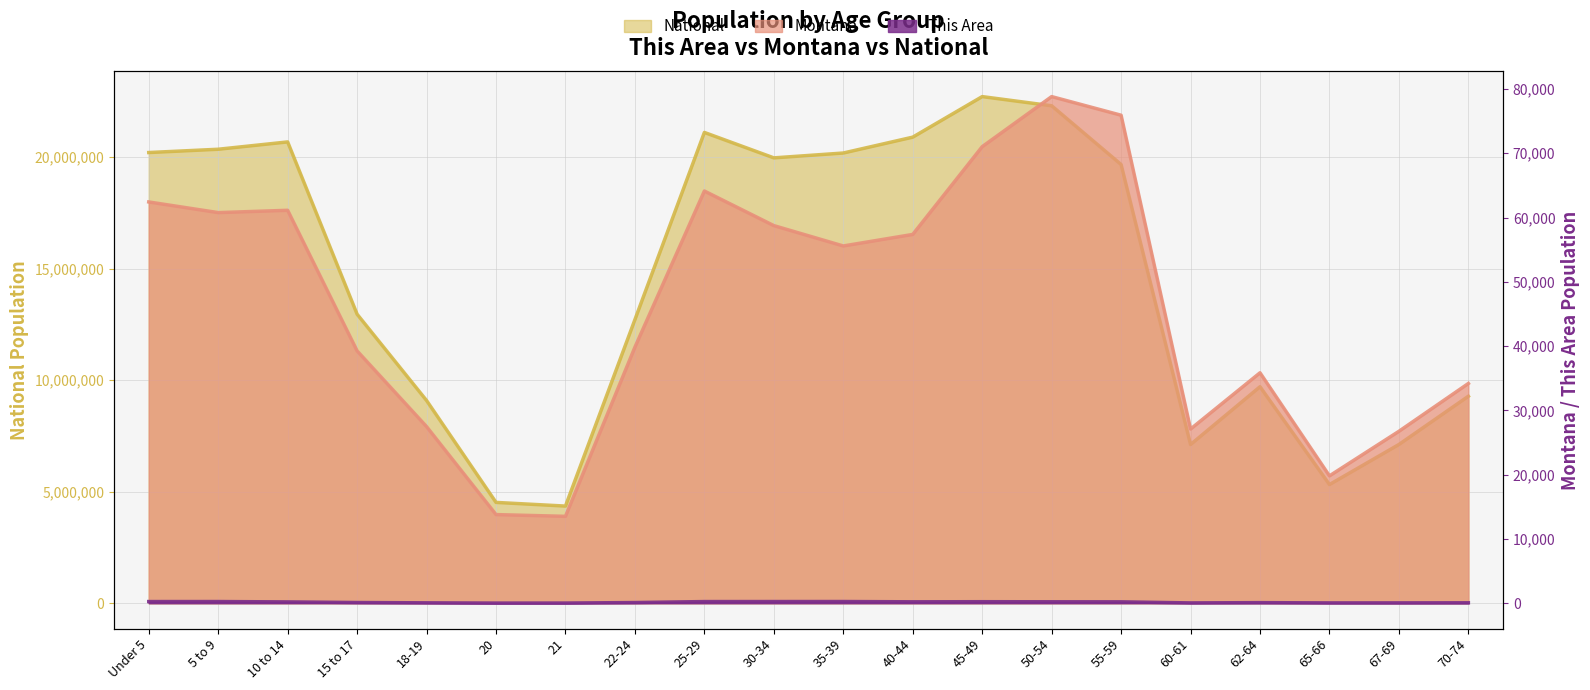

At which category is the sum across all series the highest?

45-49